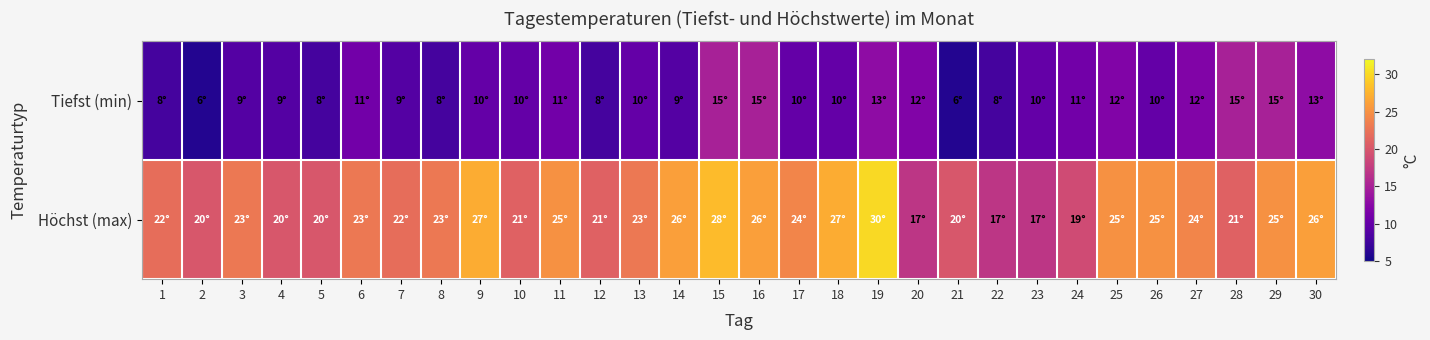

Between 22 and 1, which is larger?

22